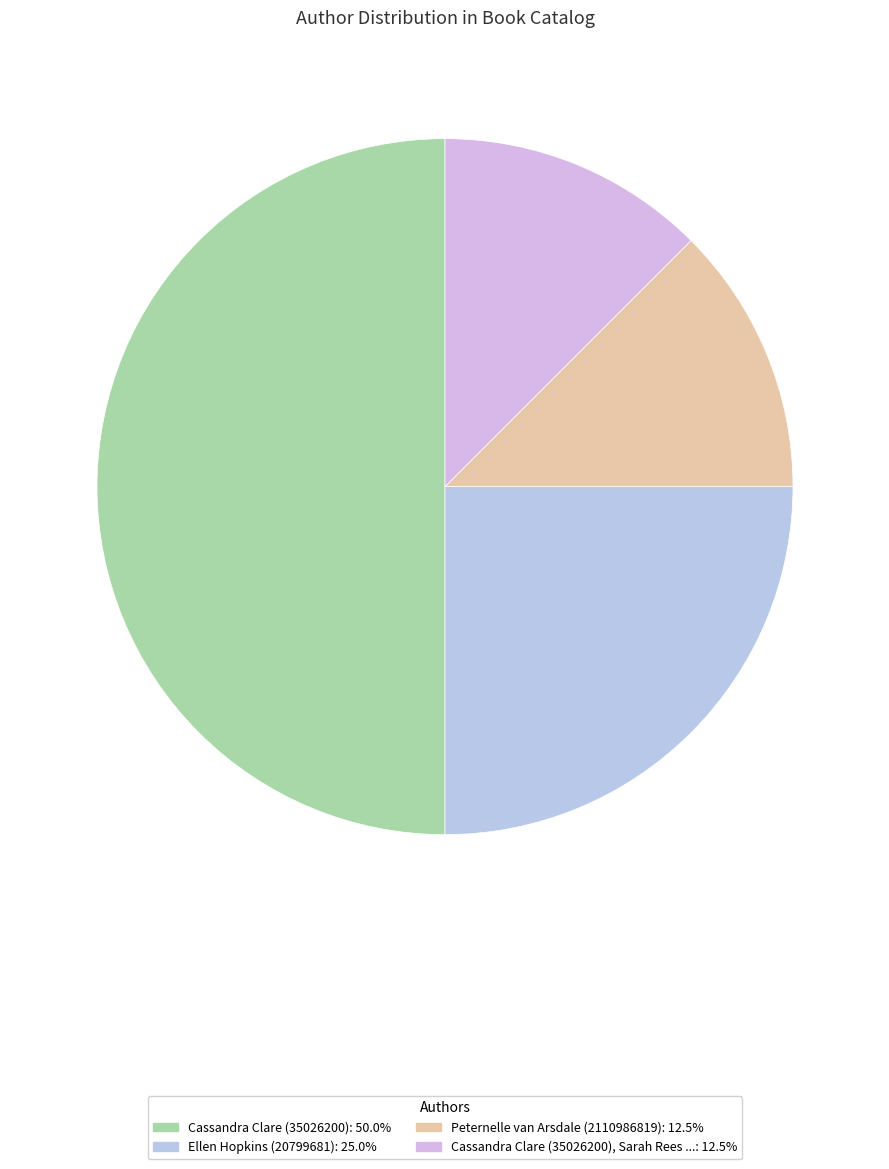

Count the number of slices in the pie.

4